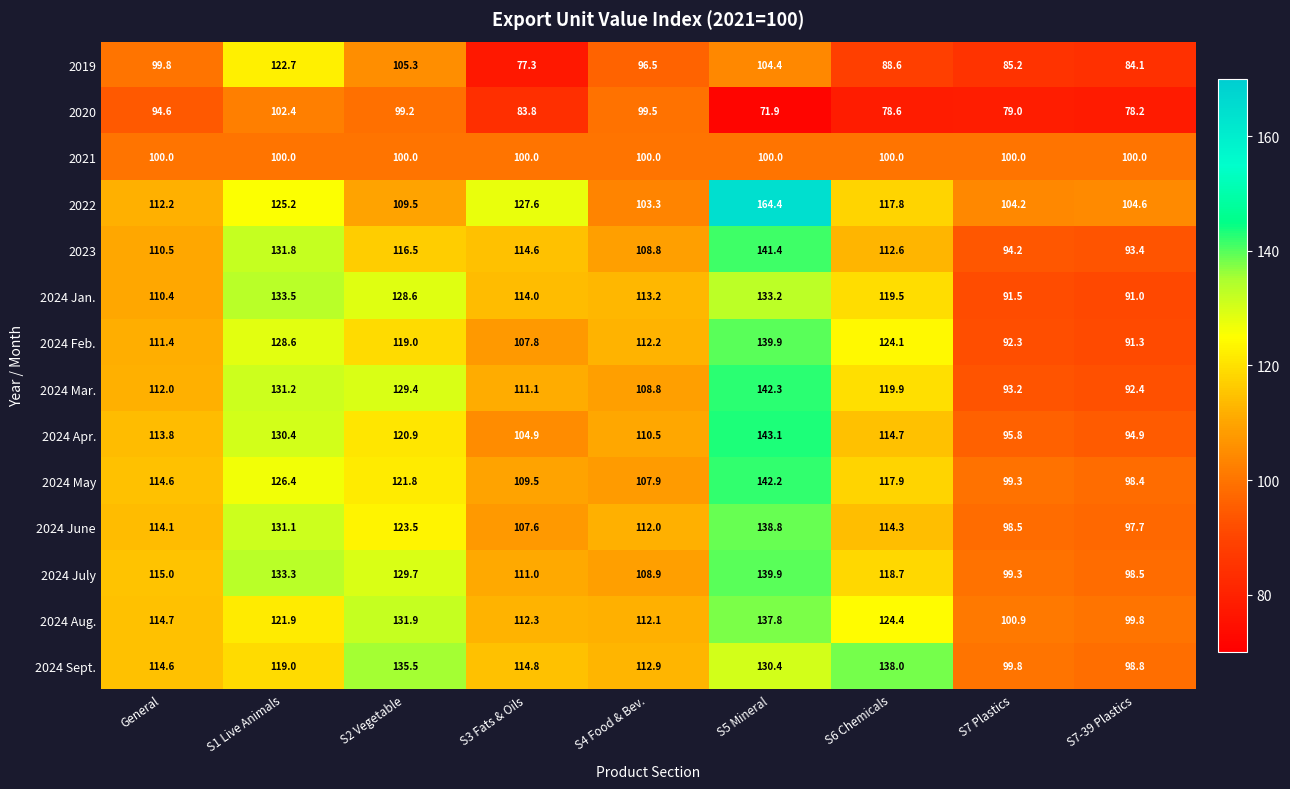

The value of 2024 Apr. at S1 Live Animals is 130.4. True or false?

True